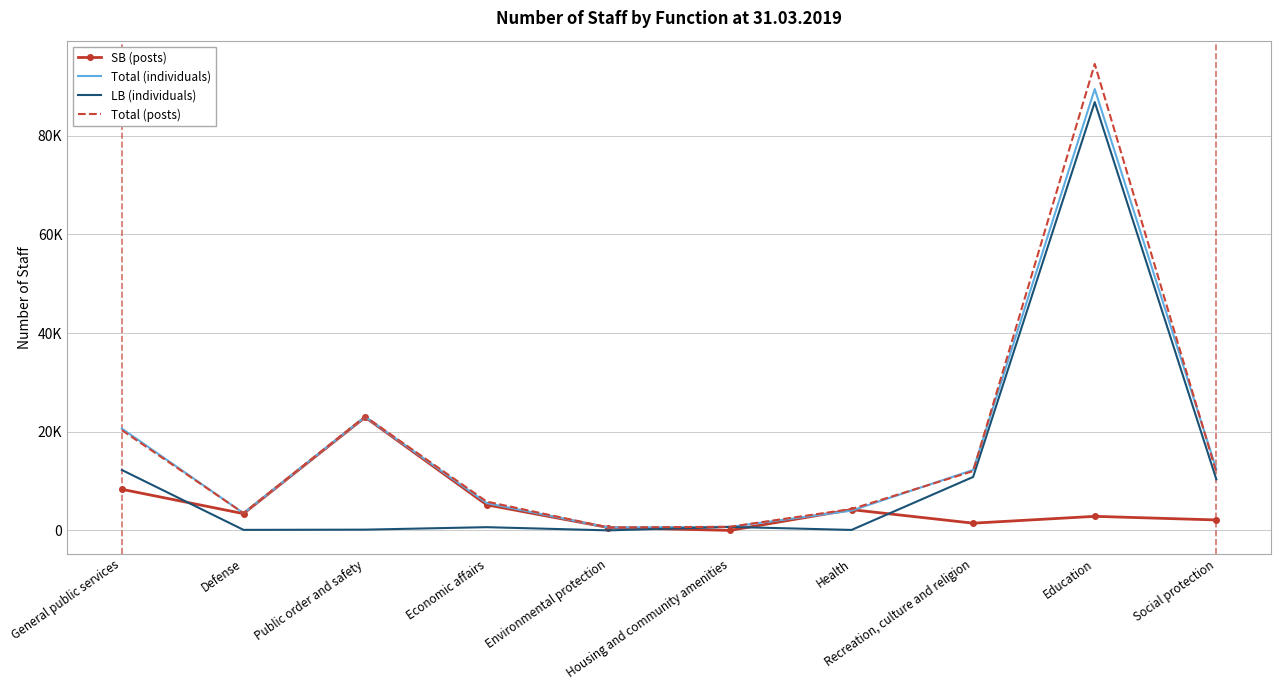

What are all the series names shown in the legend?

SB (posts), Total (individuals), LB (individuals), Total (posts)